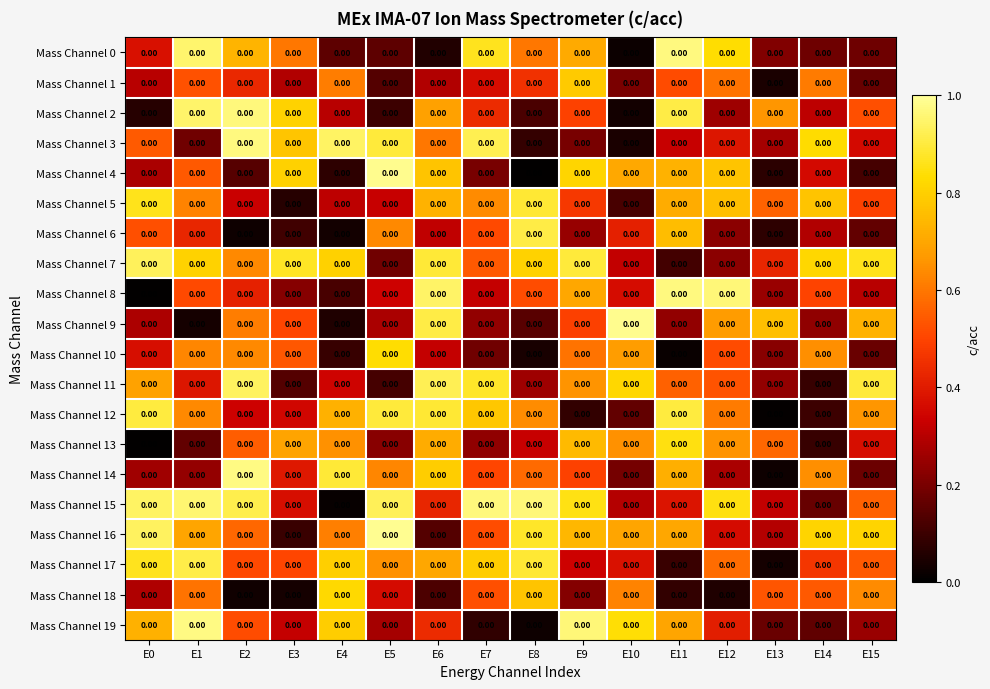

What is the total value across all series at E14?

8.6